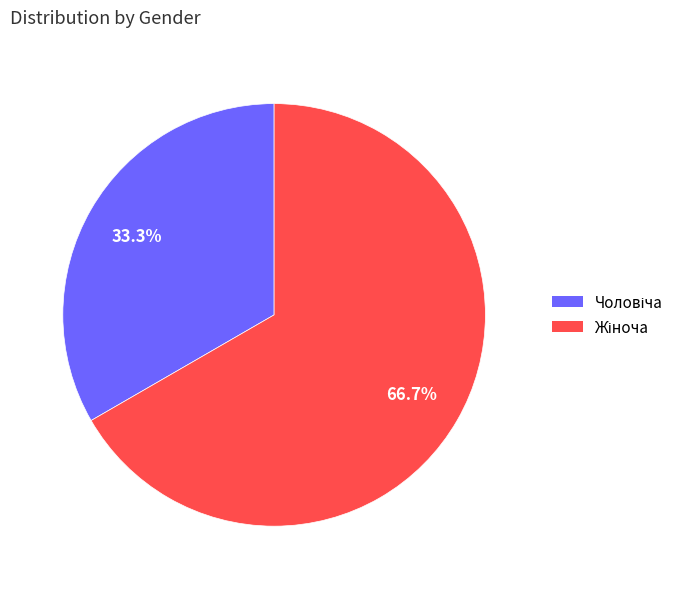

Is there any slice that represents more than half of the pie?

Yes